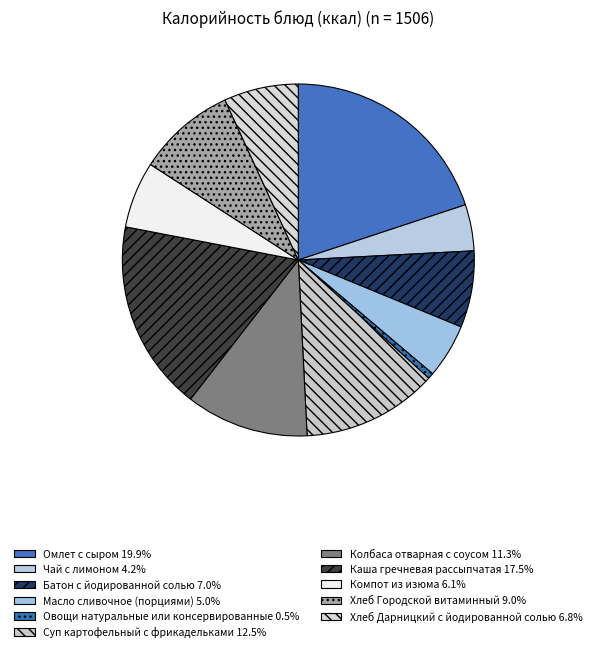

How many segments does this pie chart have?

11